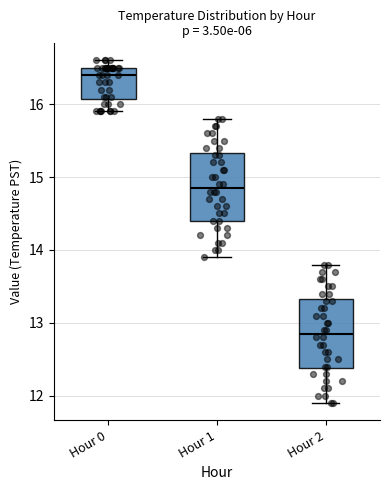

Reading left to right, transcribe this box plot: for each box, give where its median line is, the range the box spans, and where its two whiskers end, as read against the y-axis. The values are not printed on the chart, so give them approximately, as read against the axis.

Hour 0: median 16.4, box 16.1 to 16.5, whiskers 15.9 to 16.6
Hour 1: median 14.9, box 14.4 to 15.3, whiskers 13.9 to 15.8
Hour 2: median 12.9, box 12.4 to 13.3, whiskers 11.9 to 13.8